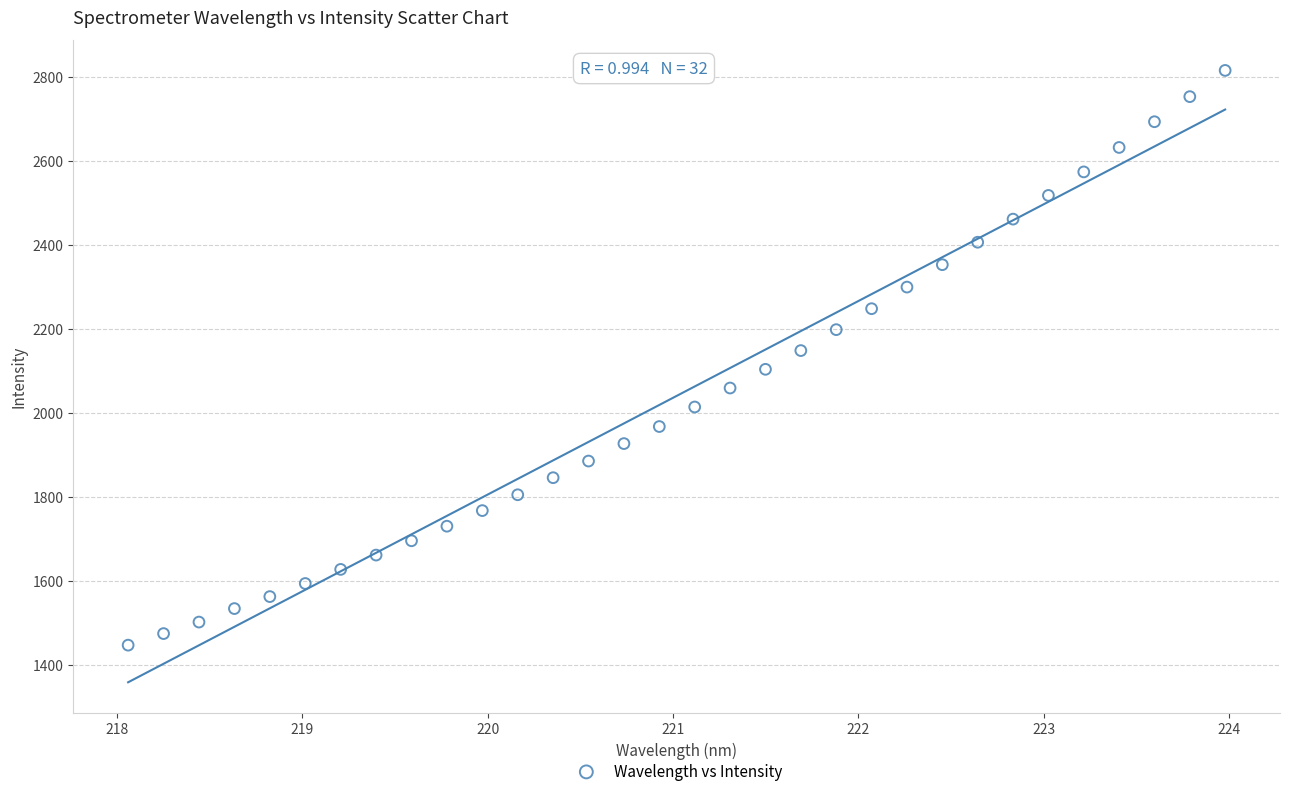

What is the range of X values (max minus min)?

5.9